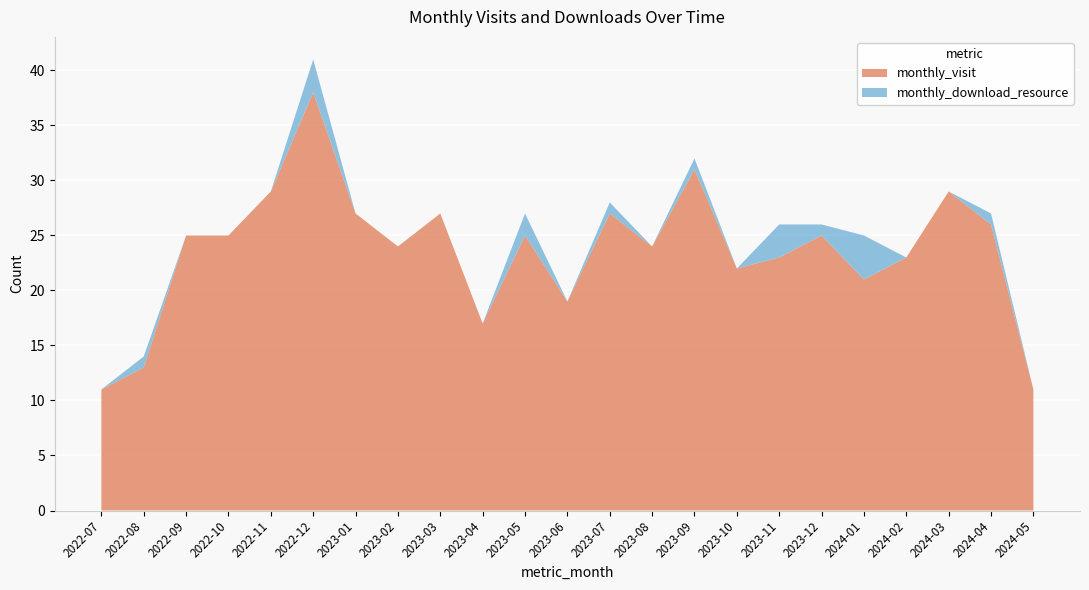

Reading left to right, extract all data points from this chart.

monthly_visit: 11	13	25	25	29	38	27	24	27	17	25	19	27	24	31	22	23	25	21	23	29	26	11
monthly_download_resource: 0	1	0	0	0	3	0	0	0	0	2	0	1	0	1	0	3	1	4	0	0	1	0